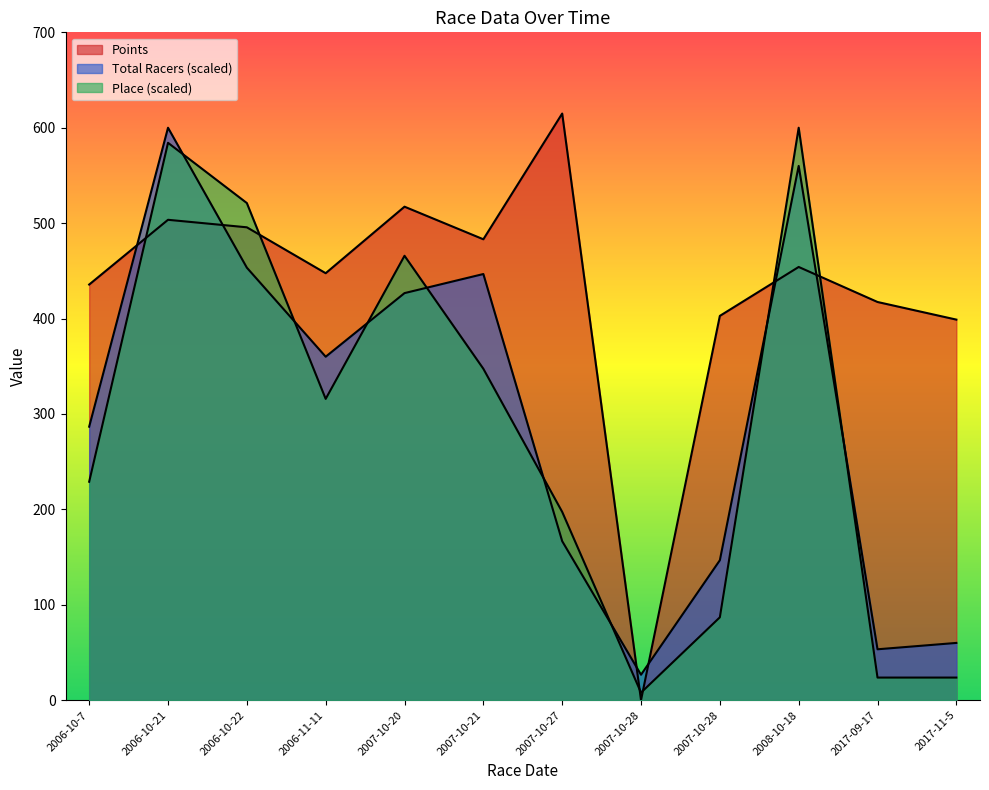

True or false: Place has more than 1 interior local peaks.

True